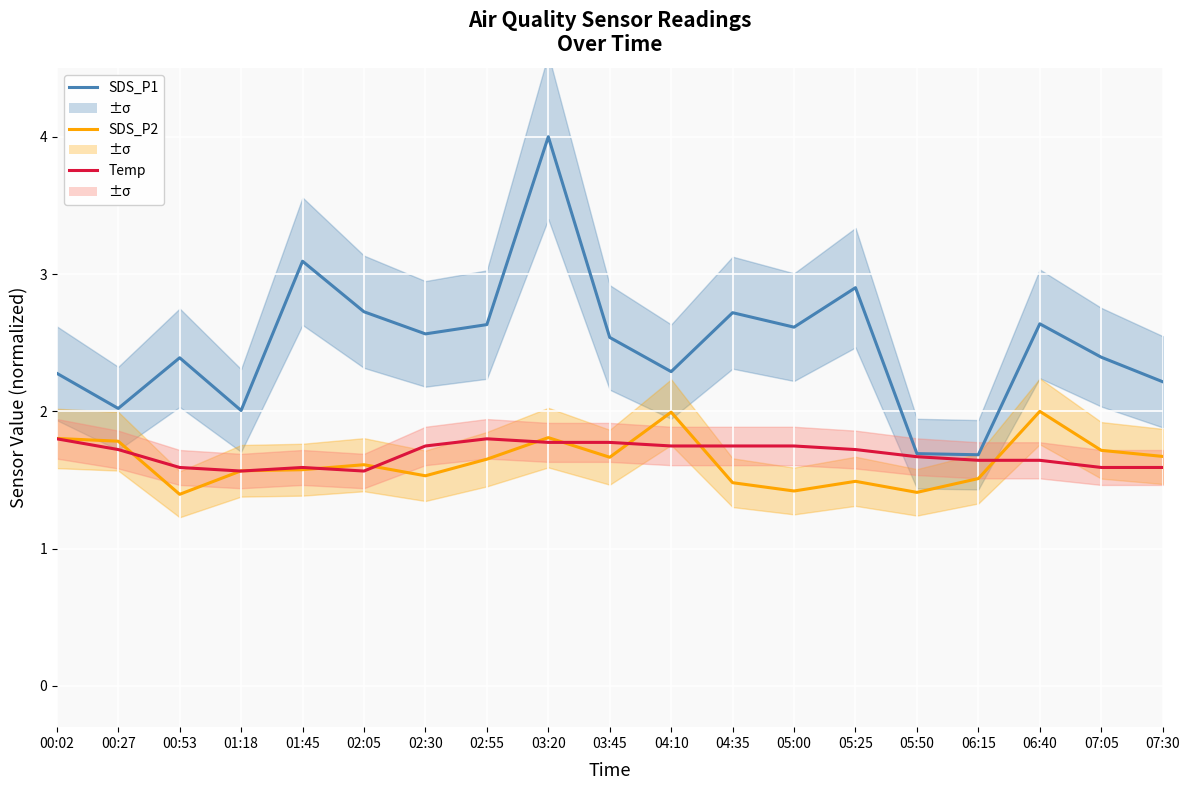

What is the difference between the Temp values at 01:18 and 05:00?

0.2